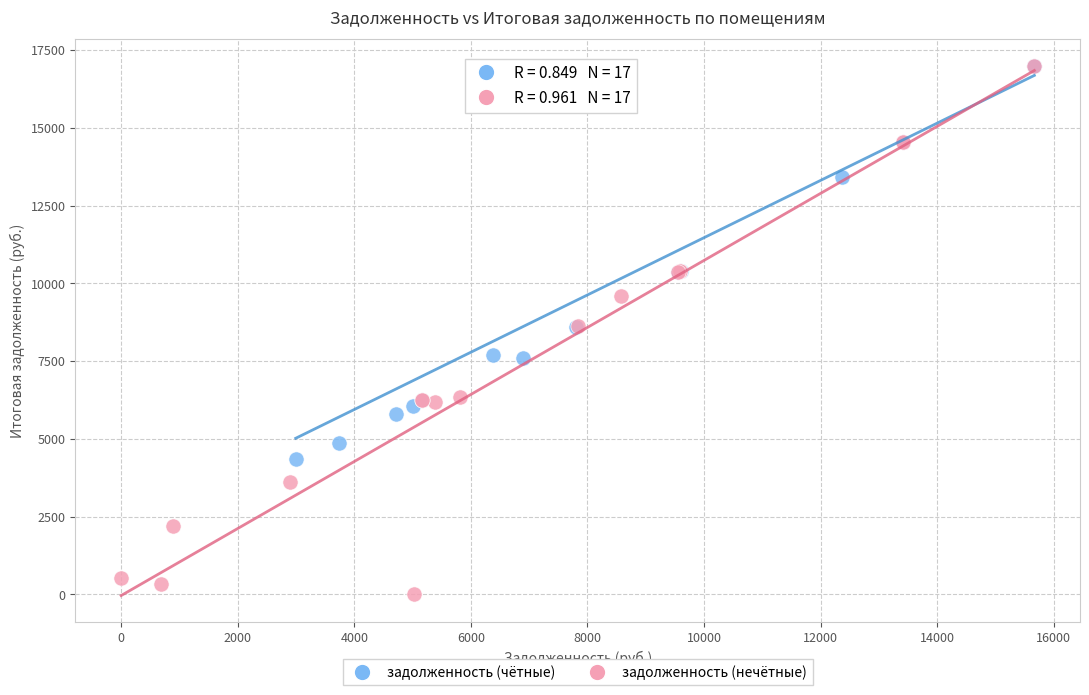

Which series reaches the minimum Y coordinate?

задолженность (нечётные)